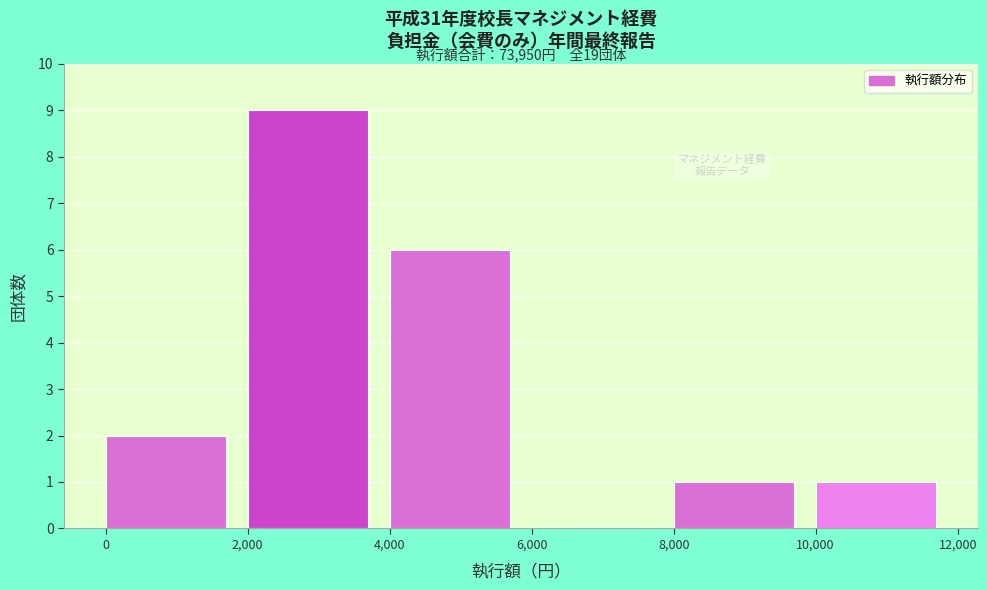

Over which range of the x-axis is the bar tallest?

2,000 to 4,000